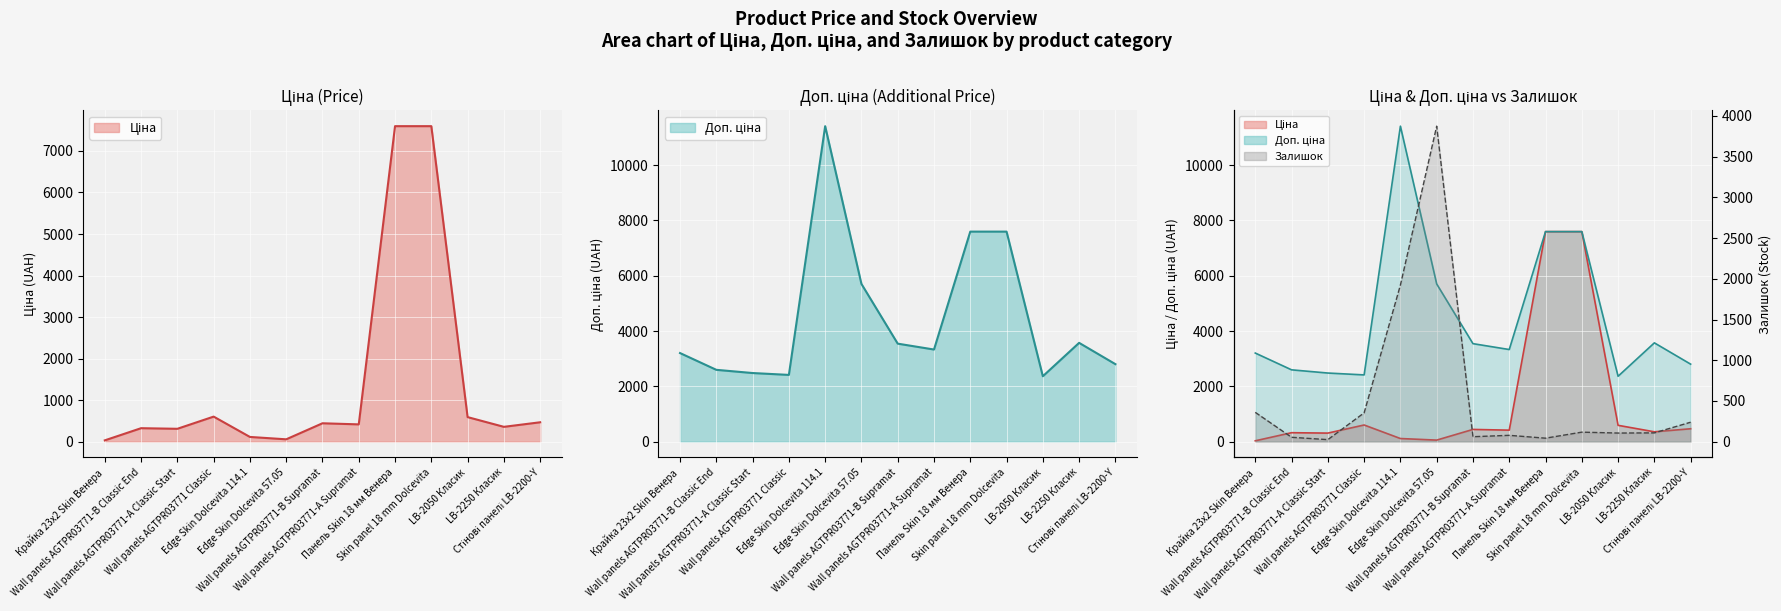

Reading left to right, list all the values displayed in this chart.

Ціна: 32.0	324.8	310.3	603.7	114.1	57.0	443.1	416.6	7596.5	7596.5	591.6	357.4	467.3
Доп. ціна: 3205.0	2598.3	2482.4	2414.8	11410.0	5705.0	3545.0	3332.5	7596.5	7596.5	2366.5	3573.9	2803.6
Залишок: 360.0	54.0	25.0	354.0	1923.0	3874.0	61.0	78.0	43.0	117.0	106.0	108.0	239.0